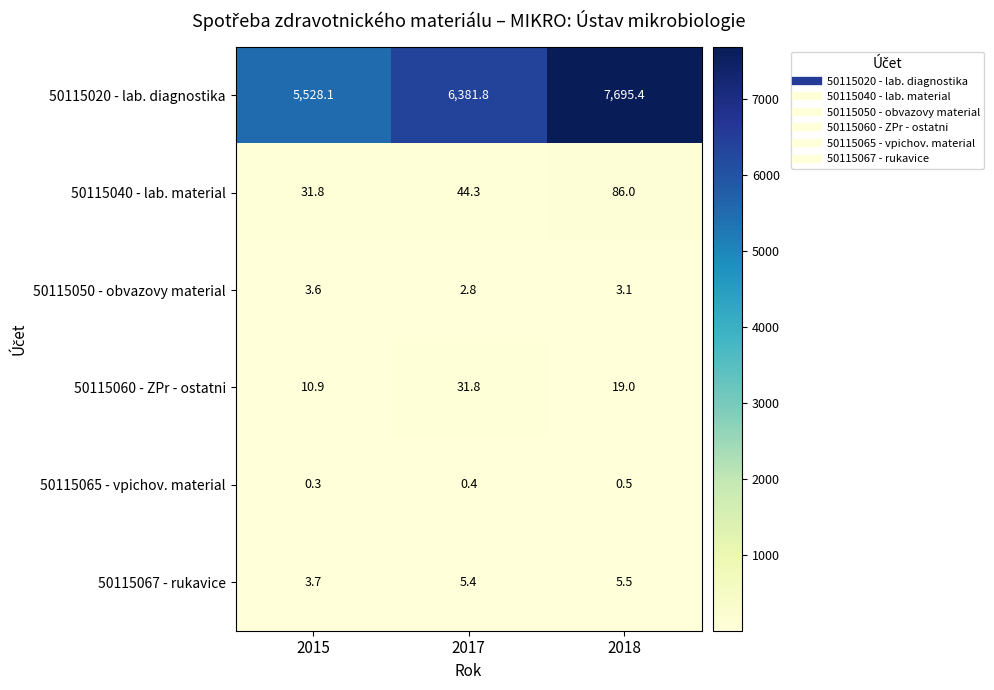

Reading left to right, what are all the values shown in this chart?

50115020 - lab. diagnostika: 2015=5528.1	2017=6381.8	2018=7695.4
50115040 - lab. material: 2015=31.8	2017=44.3	2018=86.0
50115050 - obvazovy material: 2015=3.6	2017=2.8	2018=3.1
50115060 - ZPr - ostatni: 2015=10.9	2017=31.8	2018=19.0
50115065 - vpichov. material: 2015=0.3	2017=0.4	2018=0.5
50115067 - rukavice: 2015=3.7	2017=5.4	2018=5.5